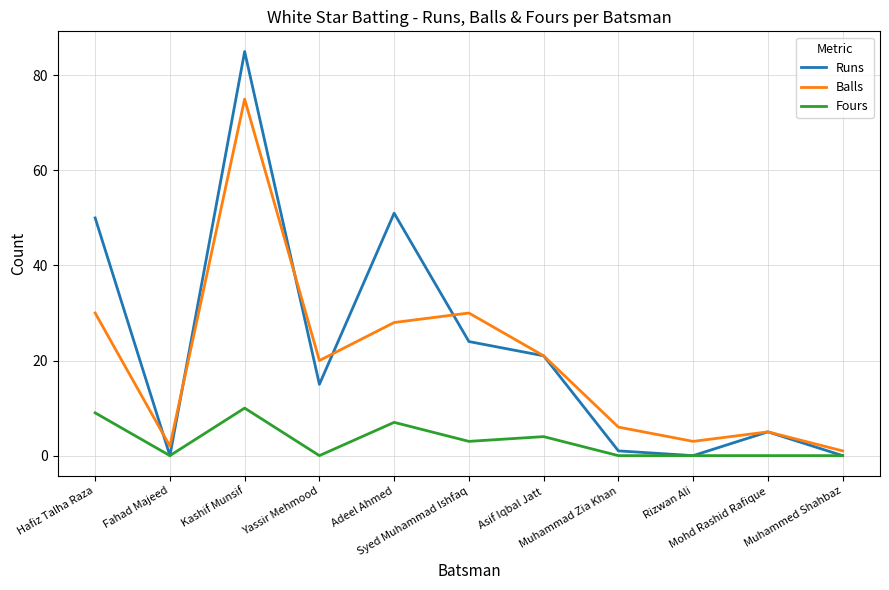

What position from the right is Yassir Mehmood?

8